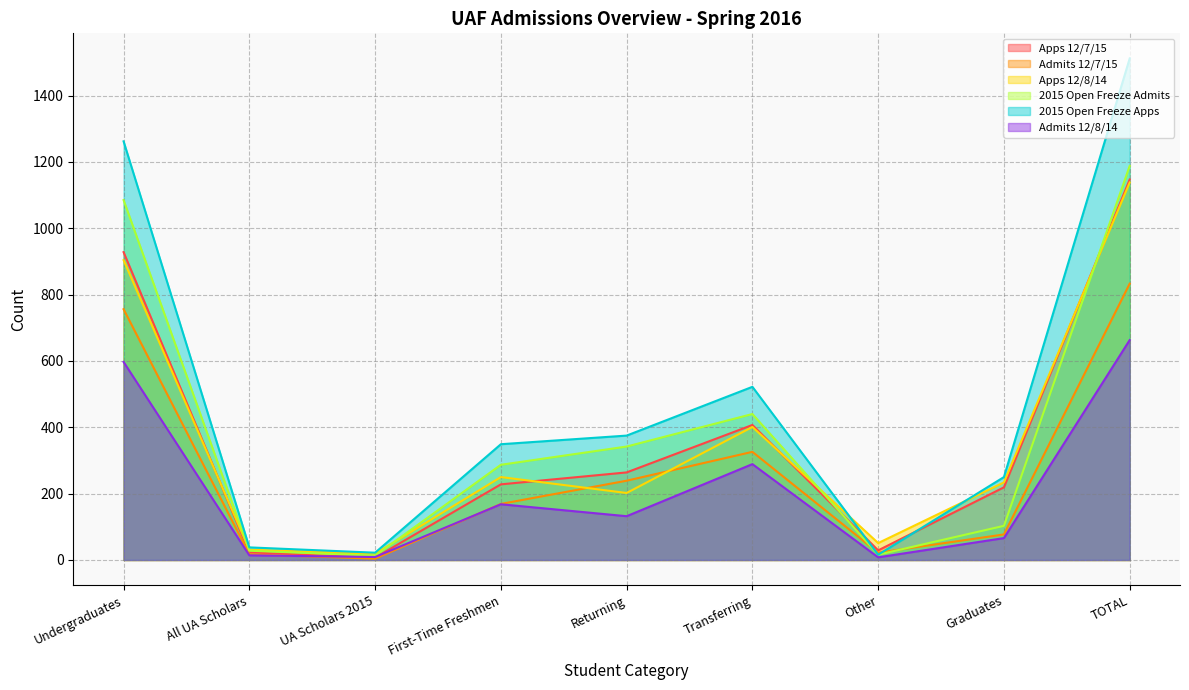

What is the total value across all series at Undergraduates?

5532